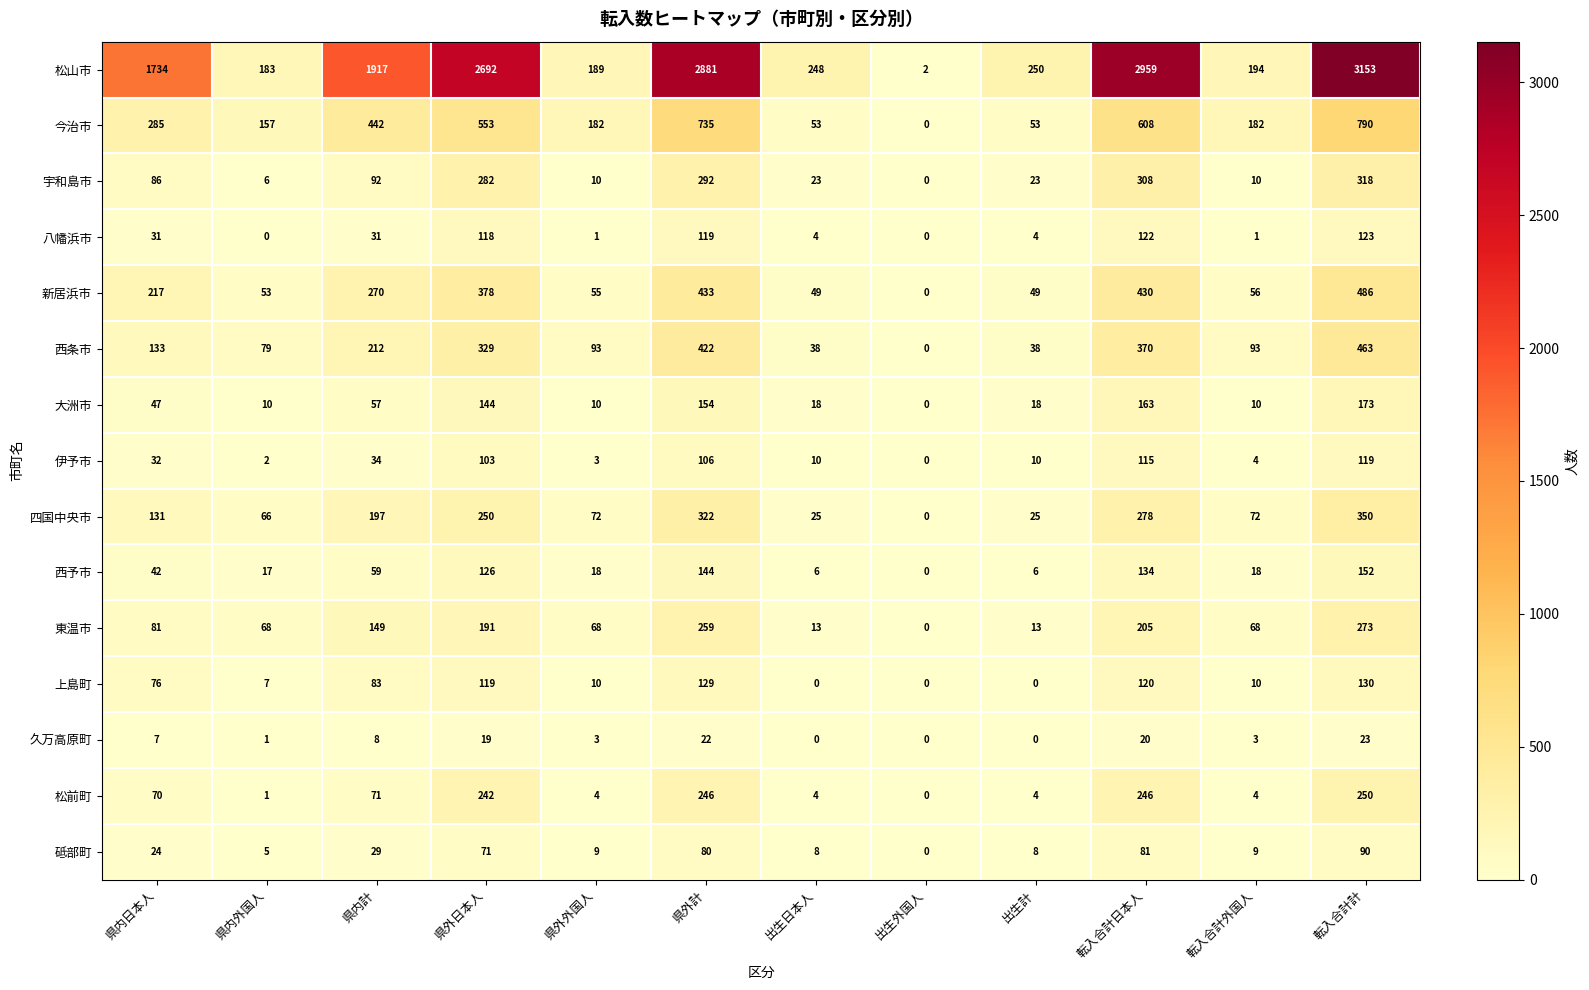

What is the approximate value of 大洲市 at 県内日本人, to the nearest 50?

50